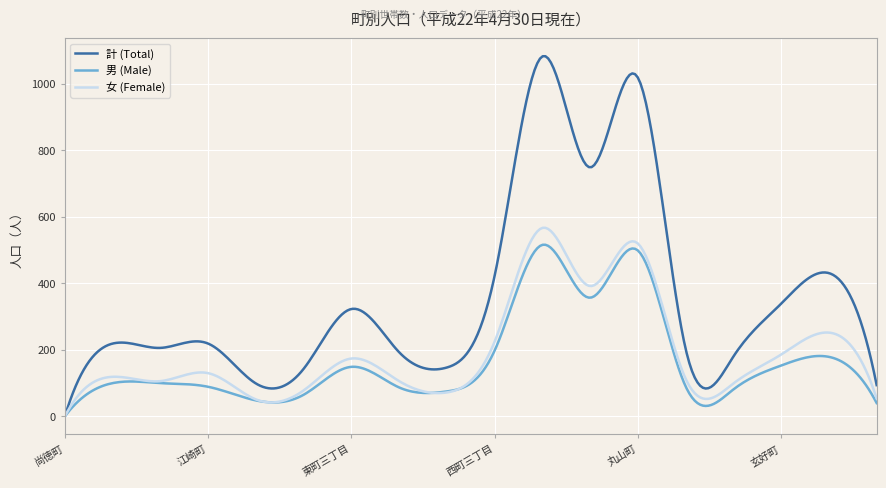

Which series has the largest total across all categories?

計 (Total)